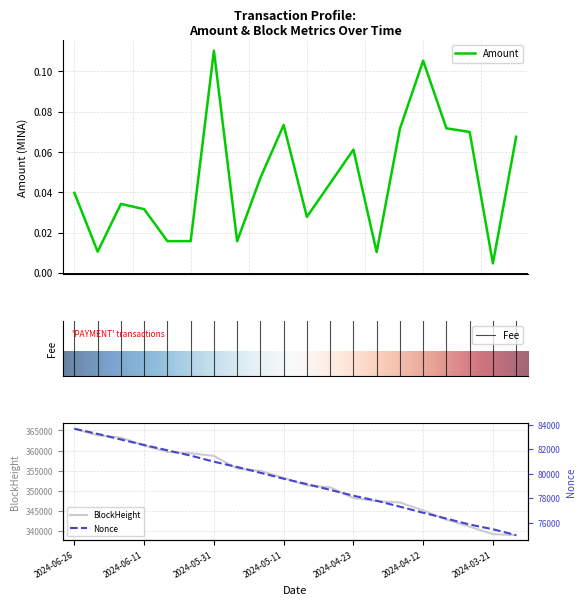

What is the highest value of the BlockHeight series?

365433